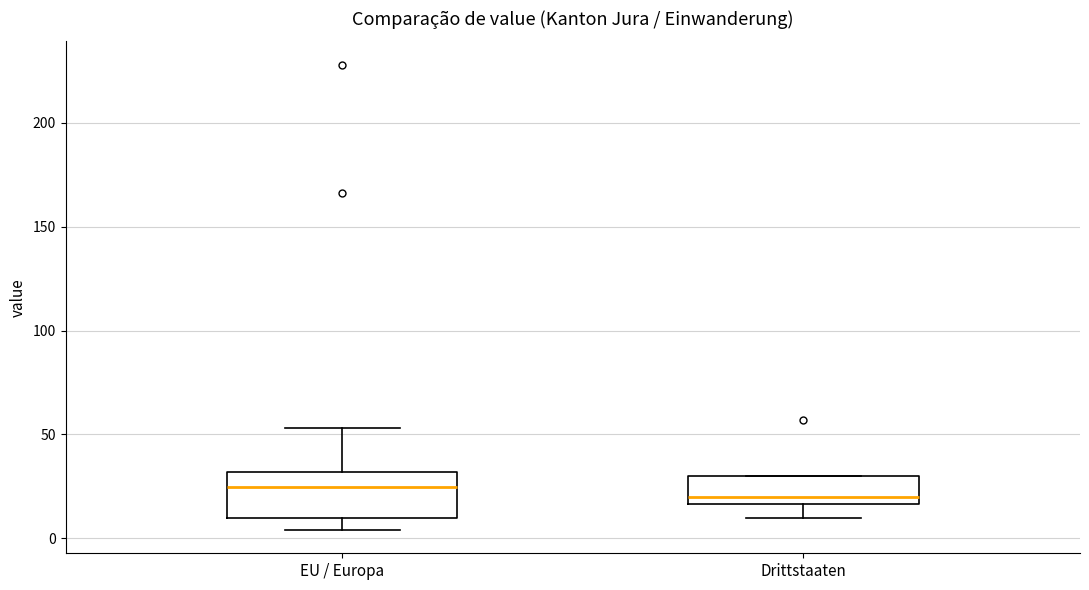

Reading left to right, read every box against the y-axis: the position of its median line, the range the box covers, and the ends of its whiskers. The values are not printed on the chart, so give them approximately, as read against the axis.

EU / Europa: median 25, box 10 to 30, whiskers 5 to 55
Drittstaaten: median 20, box 15 to 30, whiskers 10 to 30